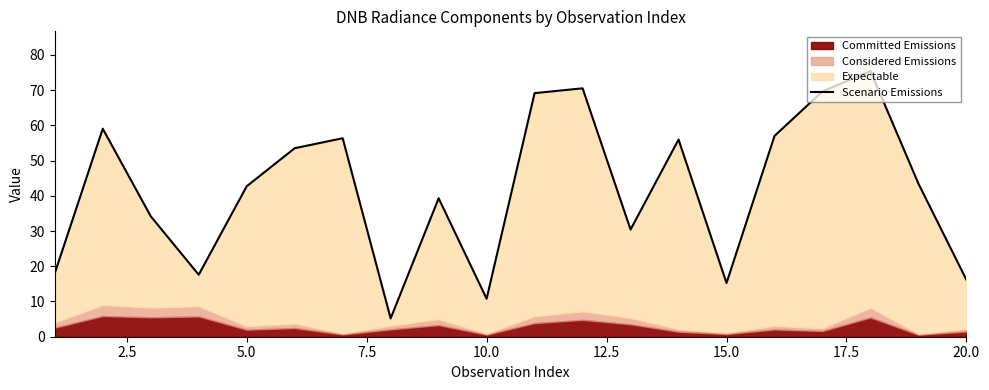

What is the maximum value for Scenario Emissions?

75.4